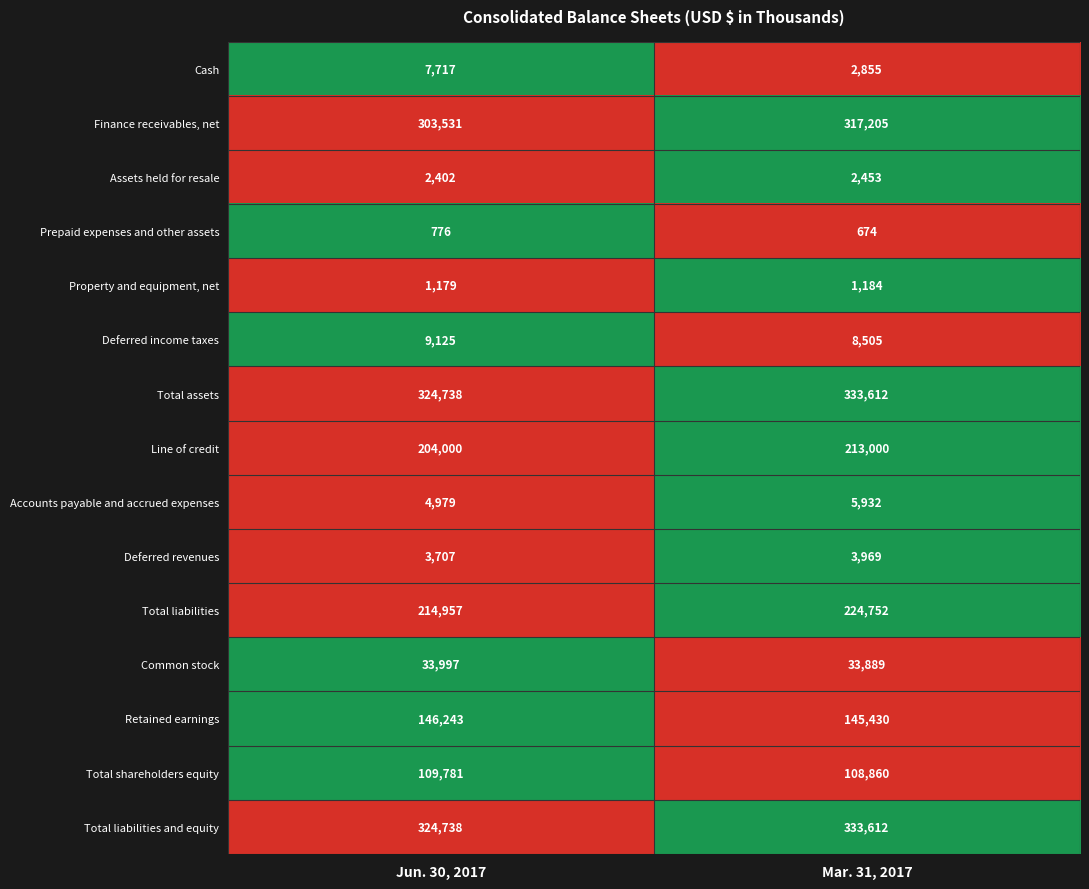

What is the minimum value for Retained earnings?

145430